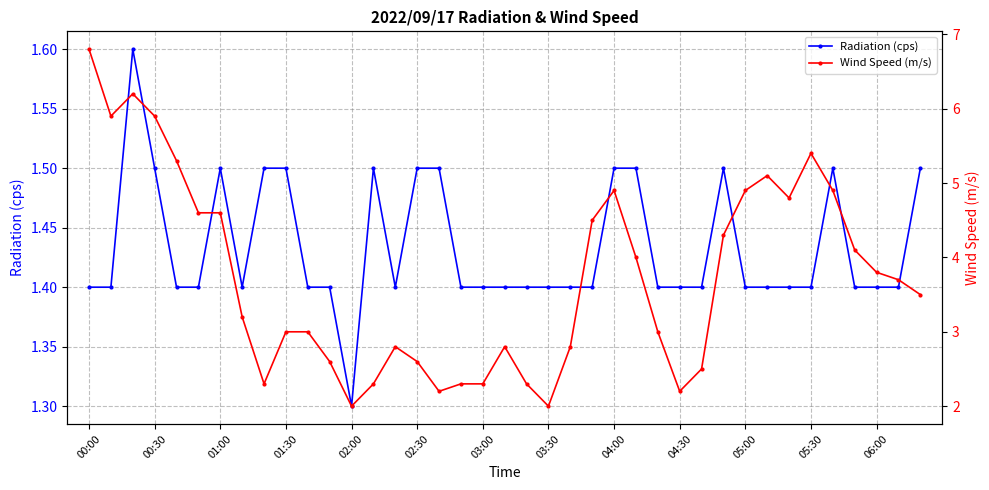

Does the chart have visible grid lines?

Yes